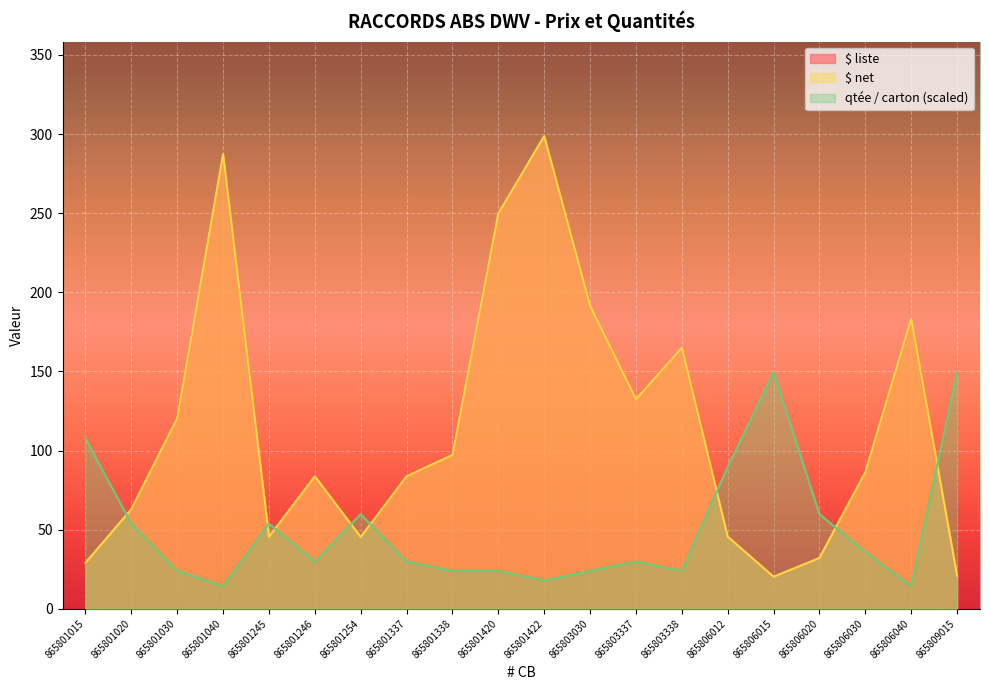

What is the difference between the $ liste values at 865801422 and 865806020?

266.6